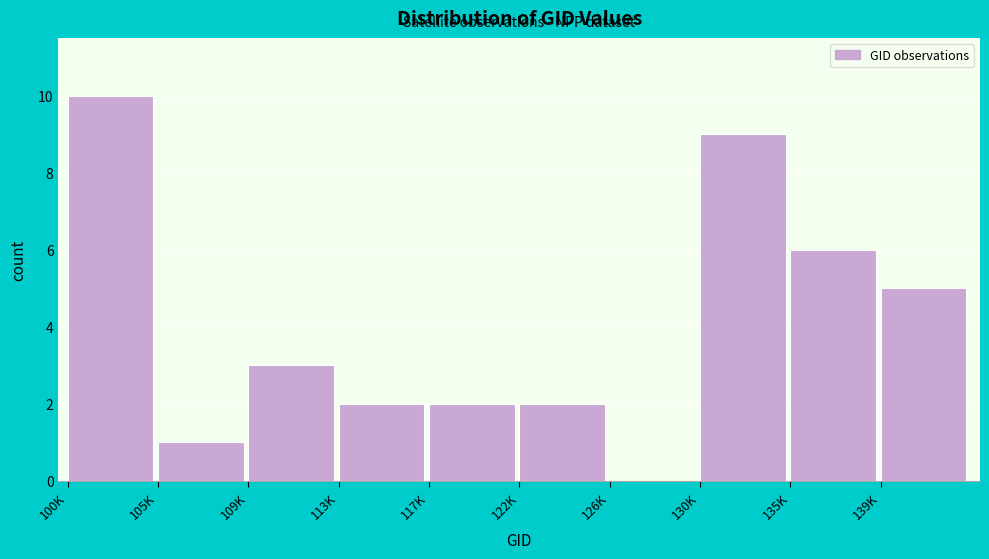

Reading right to left, what are all the values shown in this chart?

139K=5	135K=6	130K=9	126K=0	122K=2	117K=2	113K=2	109K=3	105K=1	100K=10